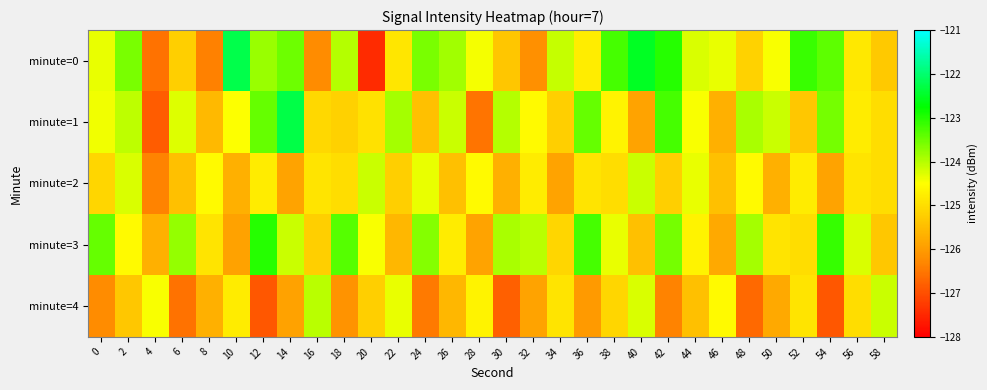

Which series has the largest total across all categories?

minute=0